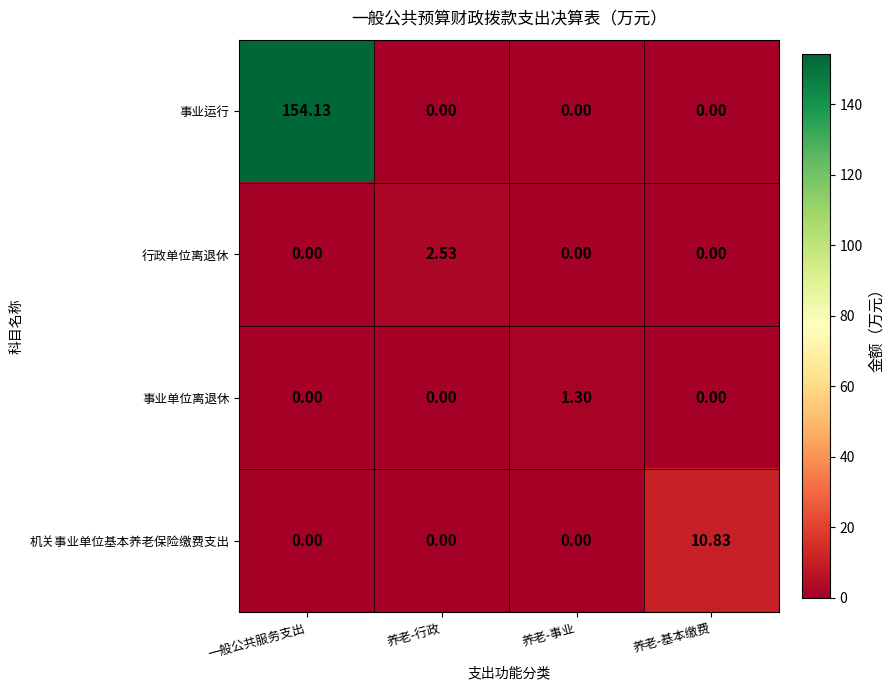

List the series in order of their peak value, highest first.

事业运行, 机关事业单位基本养老保险缴费支出, 行政单位离退休, 事业单位离退休